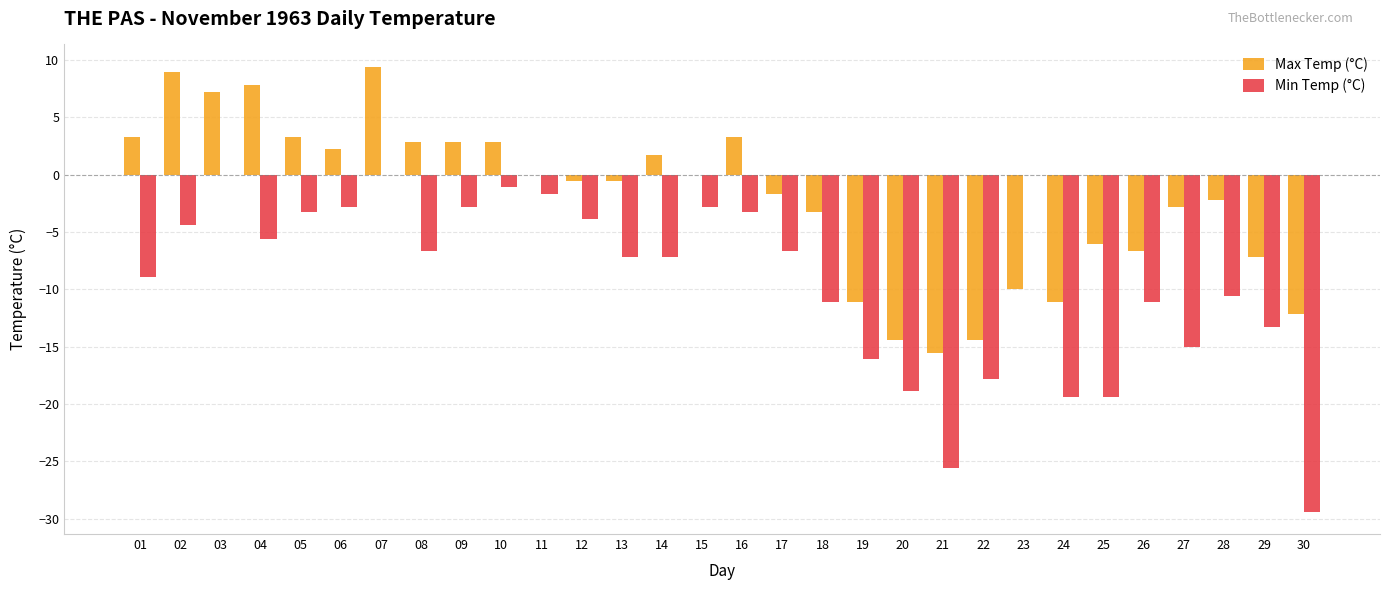

At which label is Max Temp (°C) closest to -3?

27